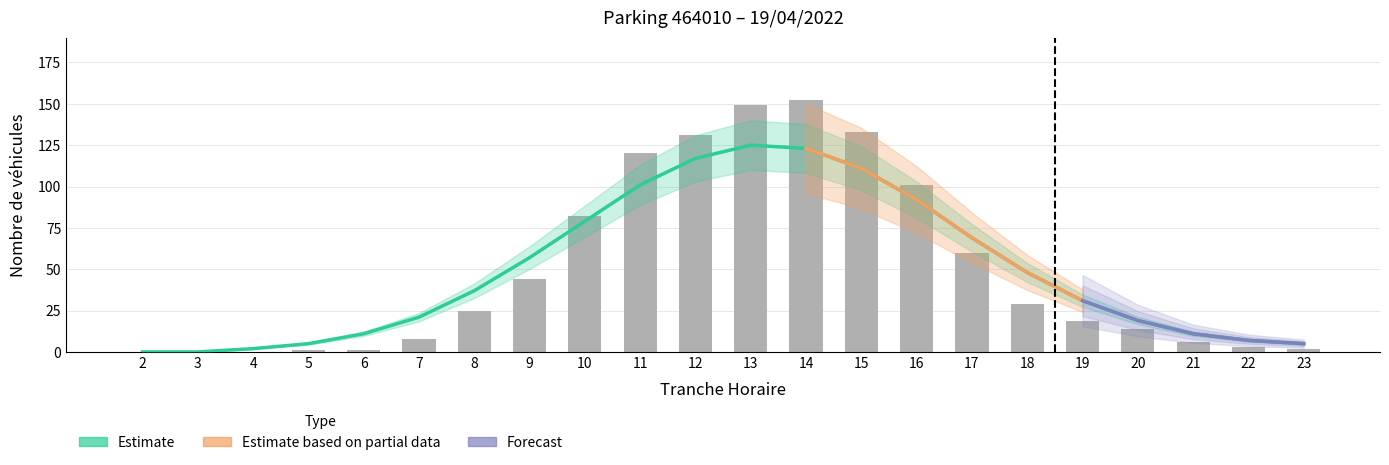

Rank the categories by value from lowest to highest.

2, 3, 4, 5, 6, 23, 22, 21, 7, 20, 19, 8, 18, 9, 17, 10, 16, 11, 12, 15, 13, 14